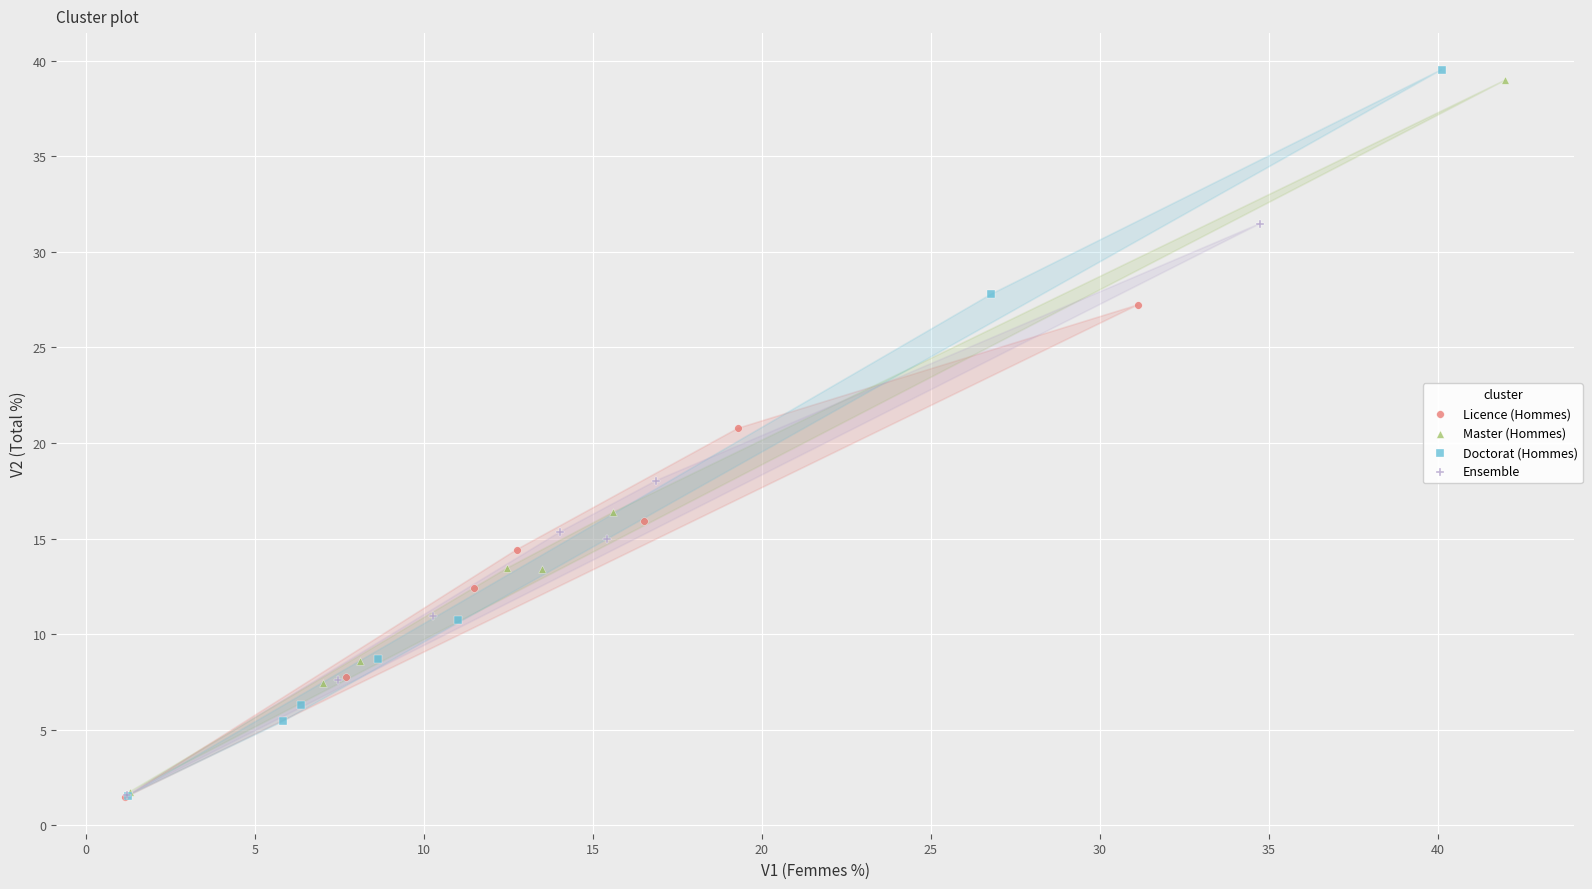

Which series reaches the maximum Y coordinate?

Doctorat (Hommes)